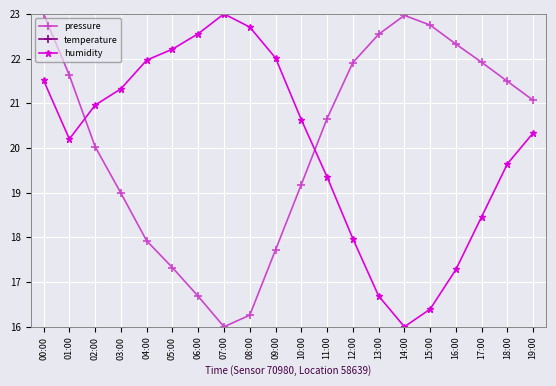

True or false: humidity and temperature intersect in this chart.

False